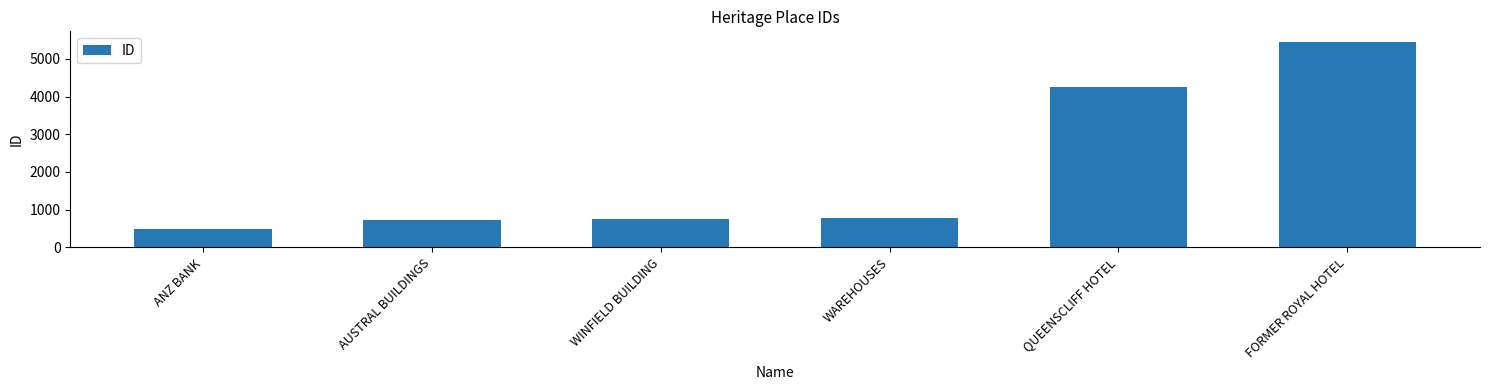

What is the difference between the second highest and second lowest values?

3529